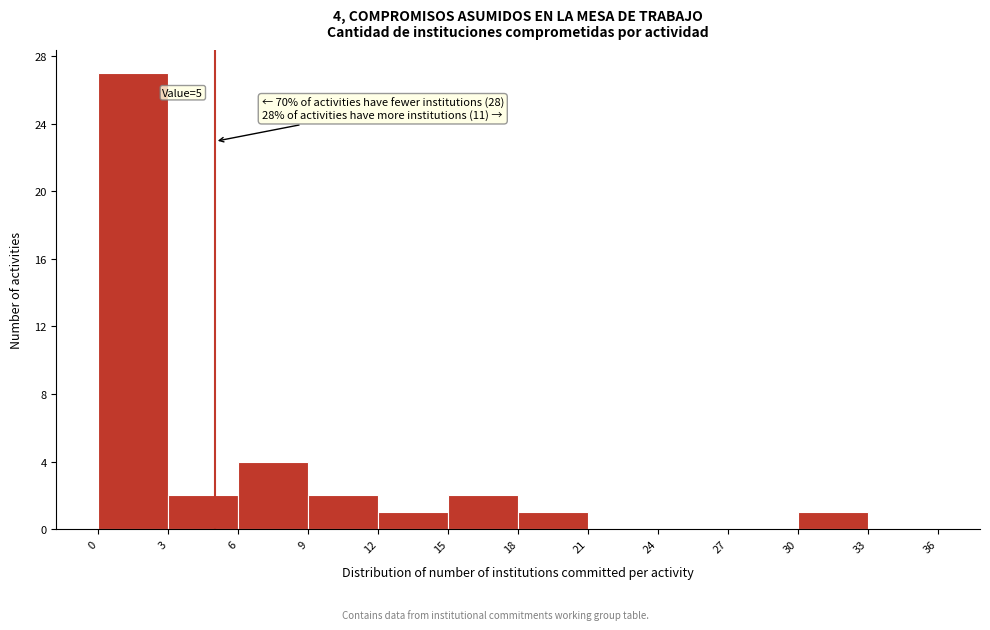

Over which range of the x-axis is the bar tallest?

0 to 3